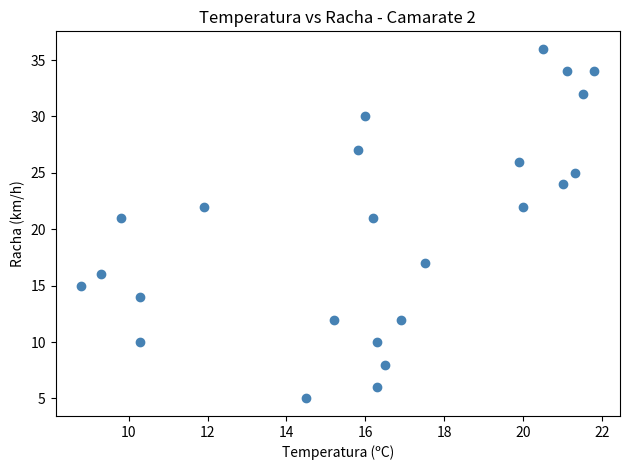

What is the range of Y values (max minus min)?

31